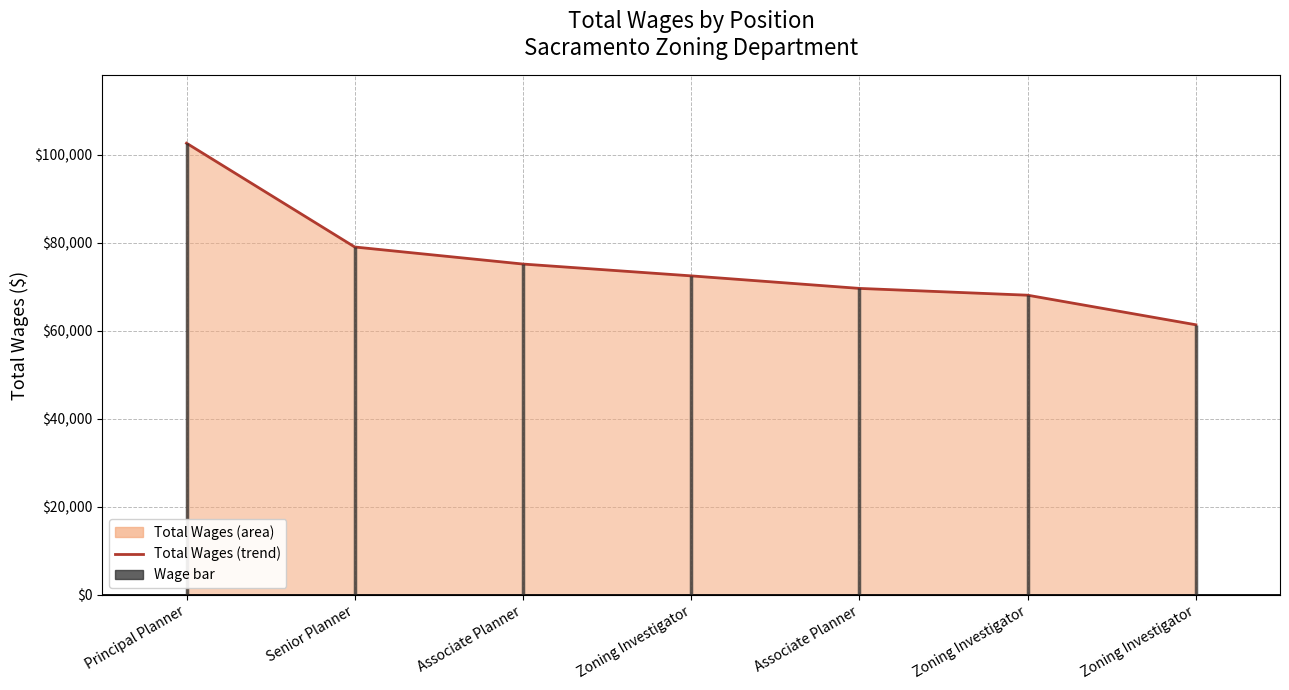

Which category has the highest value across all series?

Principal Planner